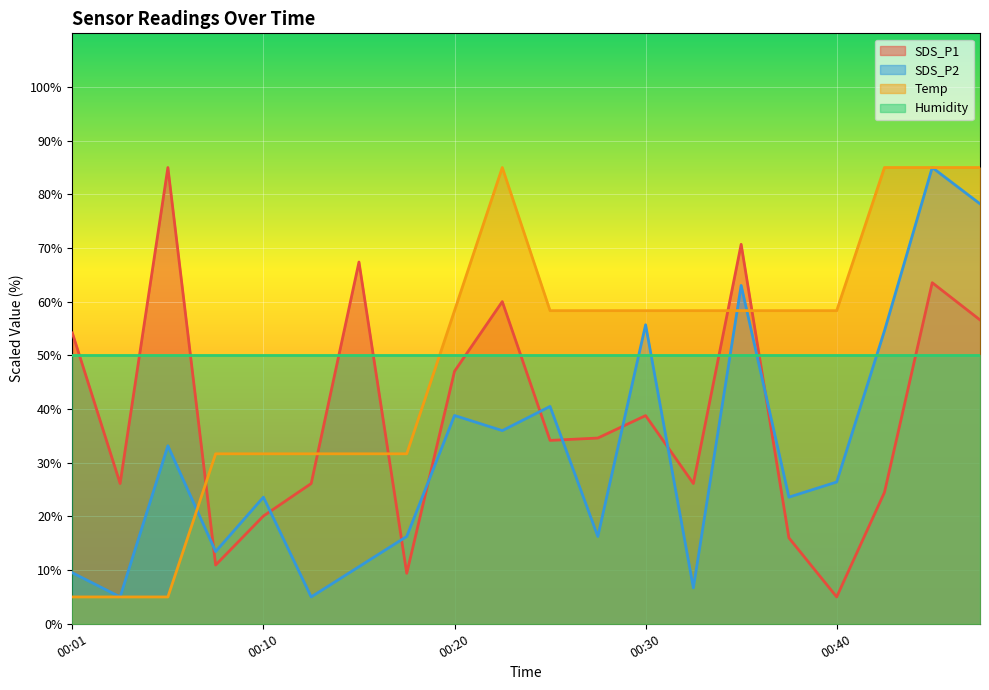

How many intersections are there between Temp and SDS_P1?

5